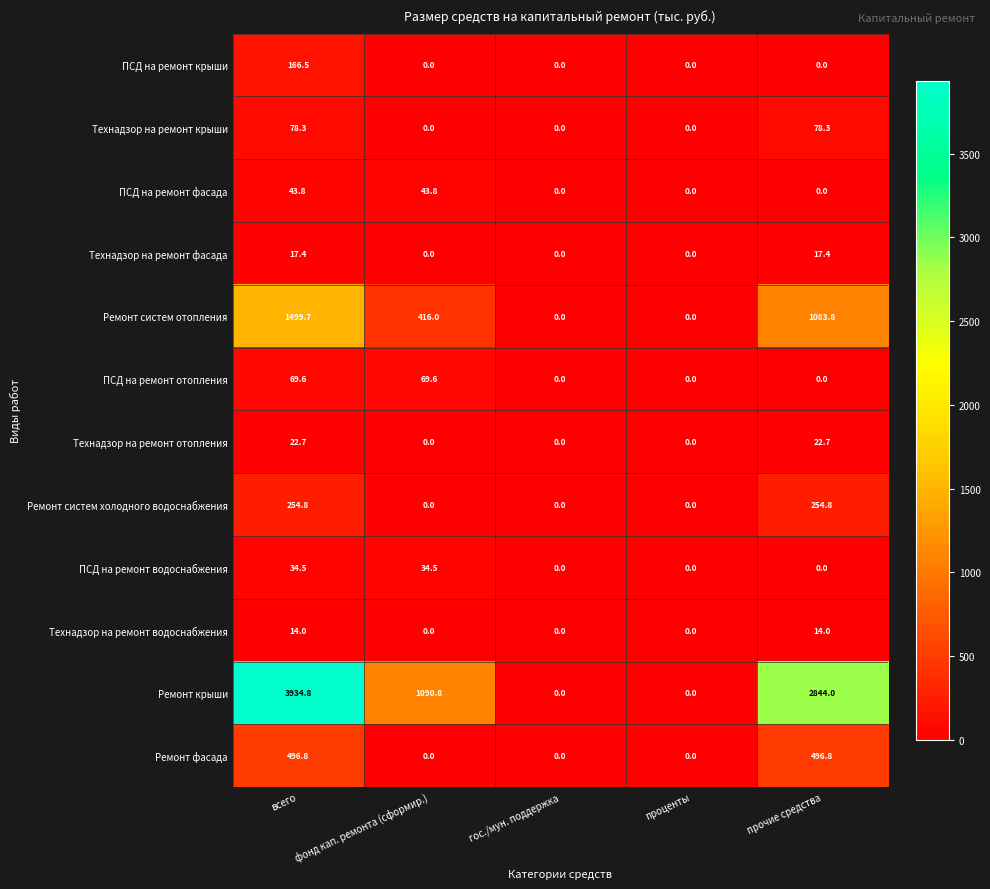

Which series has the largest total across all categories?

Ремонт крыши